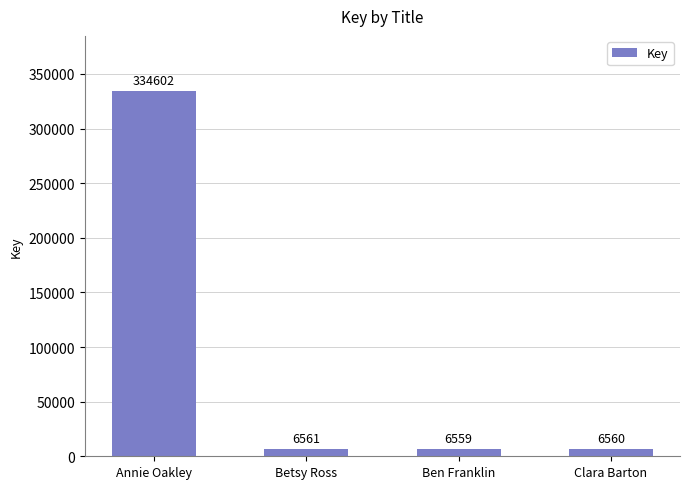

What is the difference between the maximum and minimum values?

328043